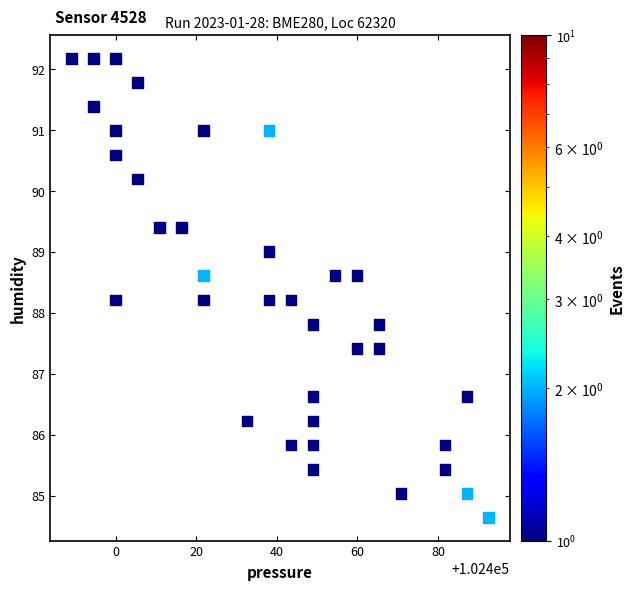

What is the range of Y values (max minus min)?

7.5